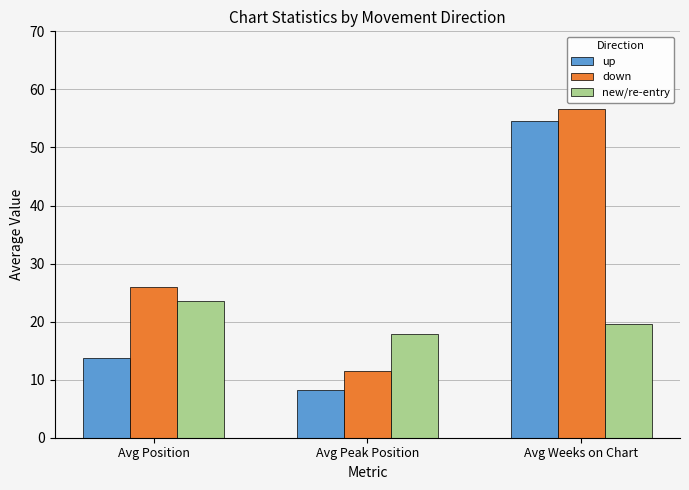

At how many categories does at least one series exceed 23?

2